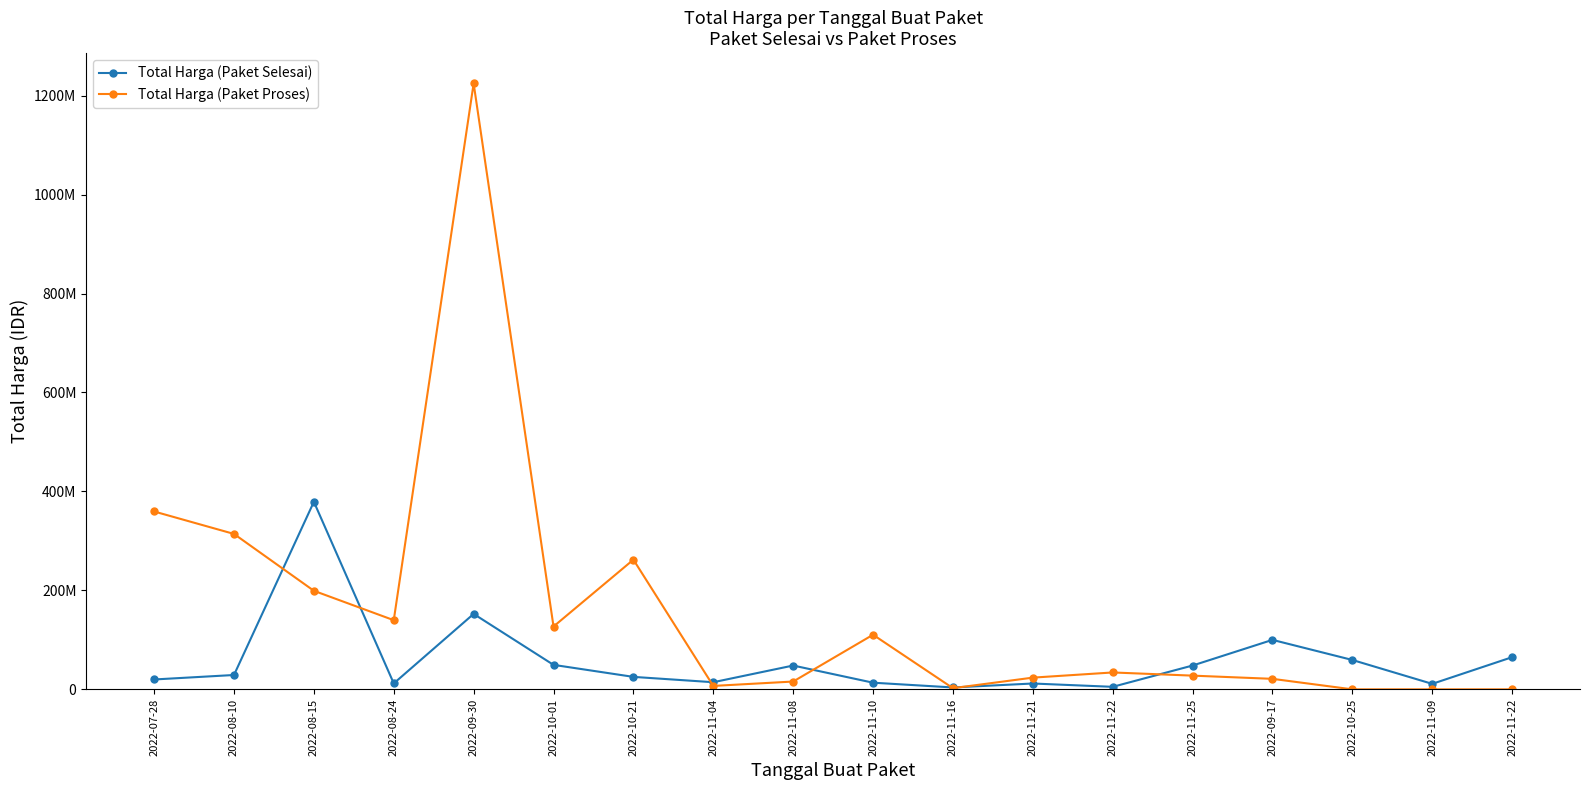

What are all the series names shown in the legend?

Total Harga (Paket Selesai), Total Harga (Paket Proses)